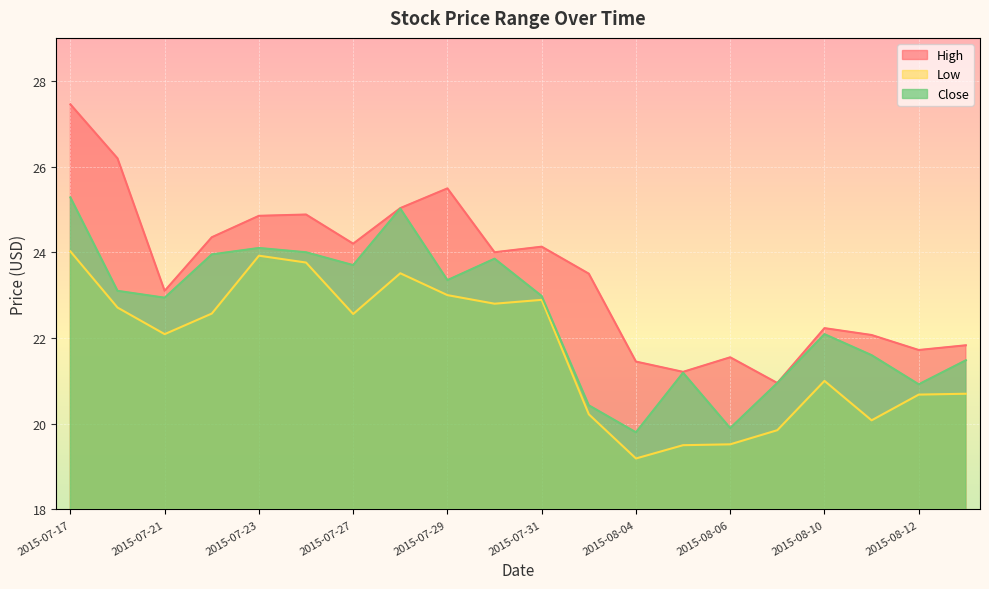

What is the label of the 5th point from the right?

2015-08-07